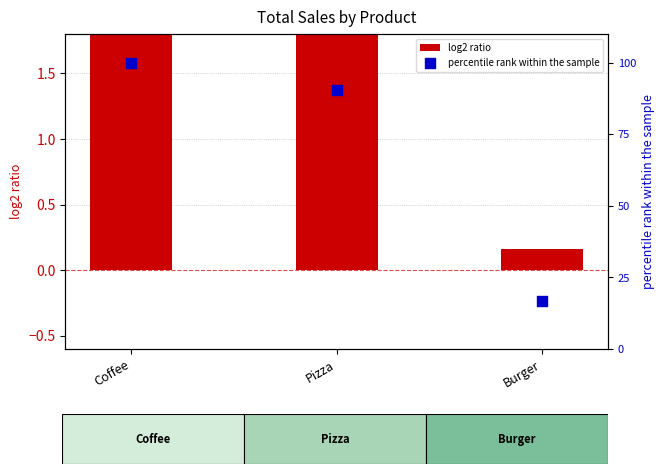

Which series has the widest spread of Y values?

percentile rank within the sample